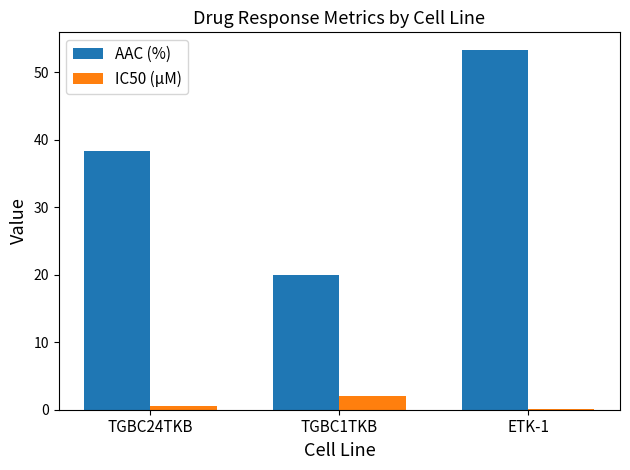

Reading left to right, what are all the values shown in this chart?

AAC (%): TGBC24TKB=38.4	TGBC1TKB=20.0	ETK-1=53.2
IC50 (µM): TGBC24TKB=0.5	TGBC1TKB=2.0	ETK-1=0.1